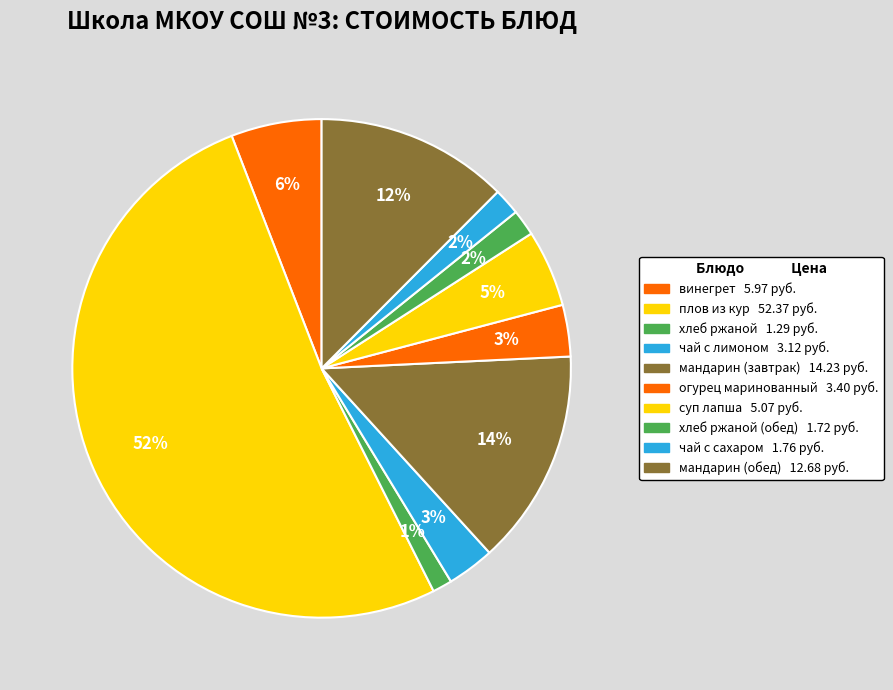

How many slices are in this pie chart?

10